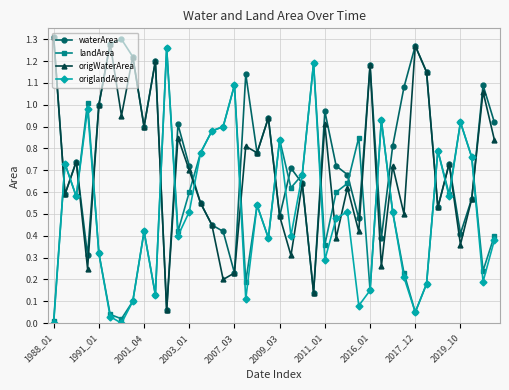

Which series has the largest total across all categories?

waterArea